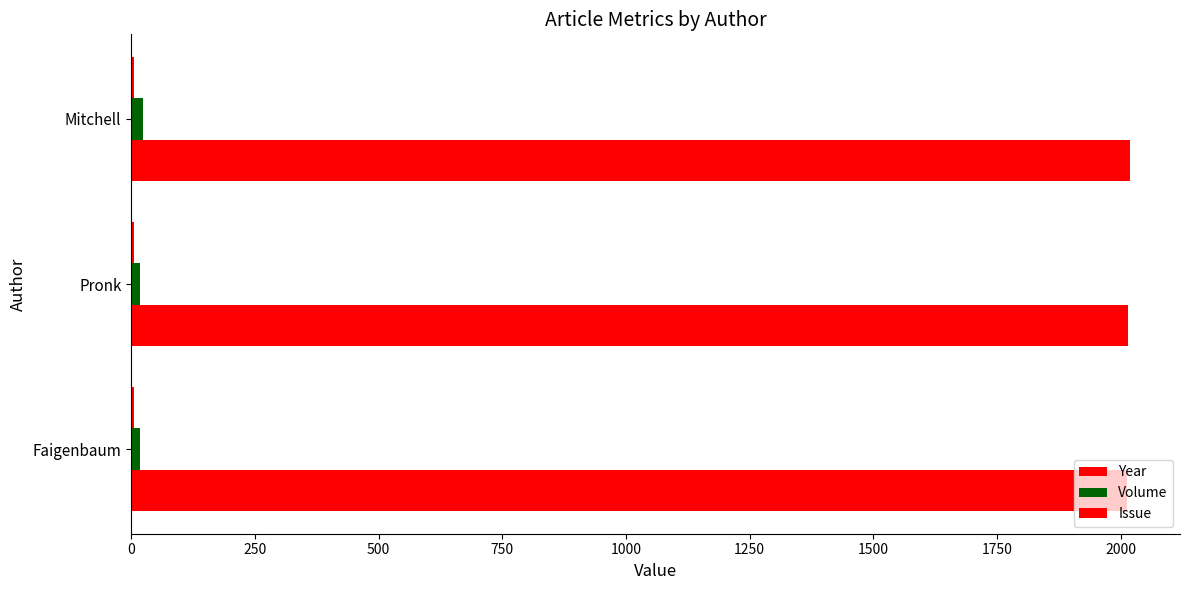

List the series in order of their peak value, highest first.

Year, Volume, Issue